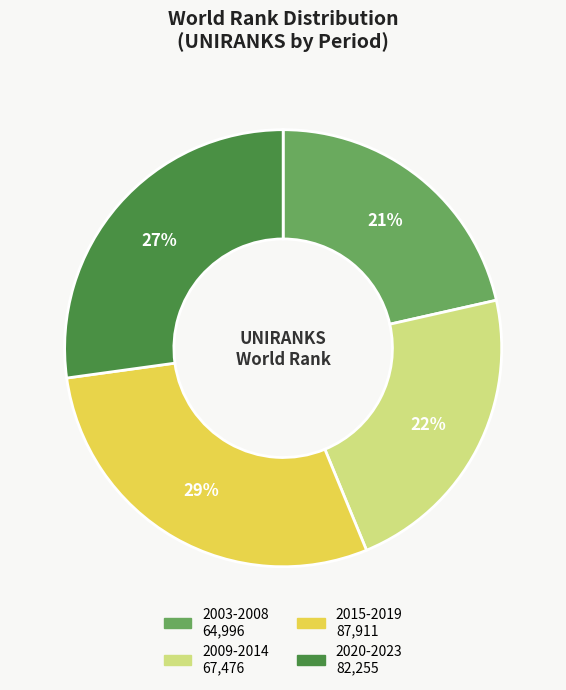

To the nearest percent, what is the average slice percentage?

25%